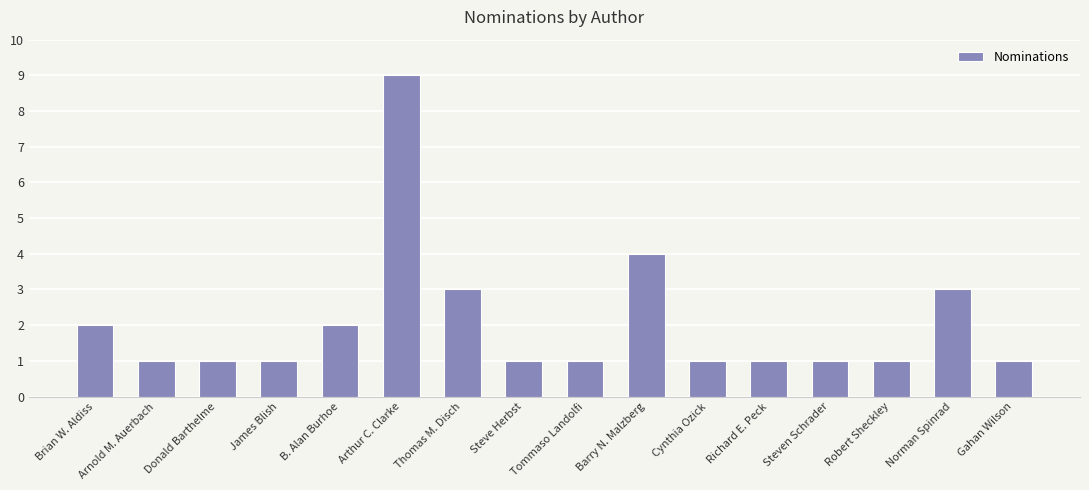

Reading left to right, transcribe all the data shown in this chart.

Brian W. Aldiss=2	Arnold M. Auerbach=1	Donald Barthelme=1	James Blish=1	B. Alan Burhoe=2	Arthur C. Clarke=9	Thomas M. Disch=3	Steve Herbst=1	Tommaso Landolfi=1	Barry N. Malzberg=4	Cynthia Ozick=1	Richard E. Peck=1	Steven Schrader=1	Robert Sheckley=1	Norman Spinrad=3	Gahan Wilson=1